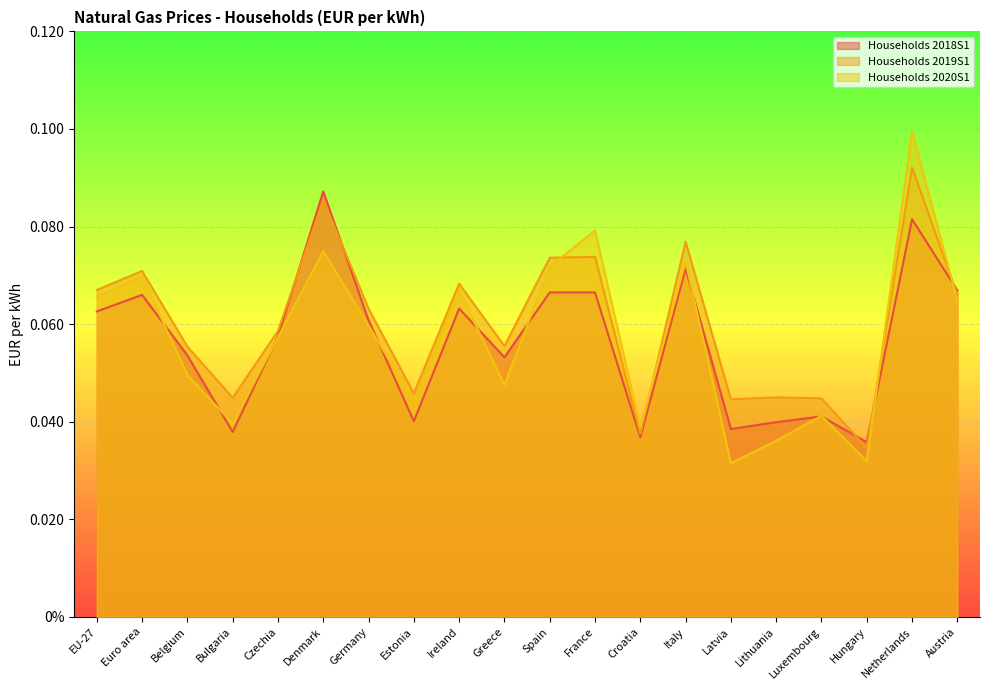

What is the sum of all Households 2018S1 values?

1.1